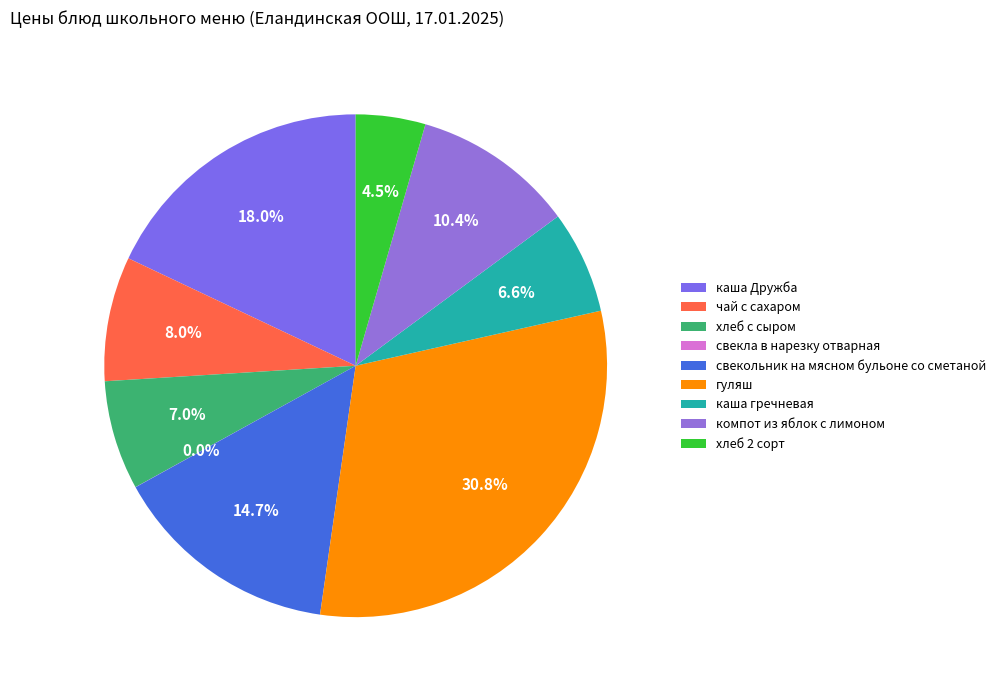

Is it true that чай с сахаром is 2% of the pie?

False